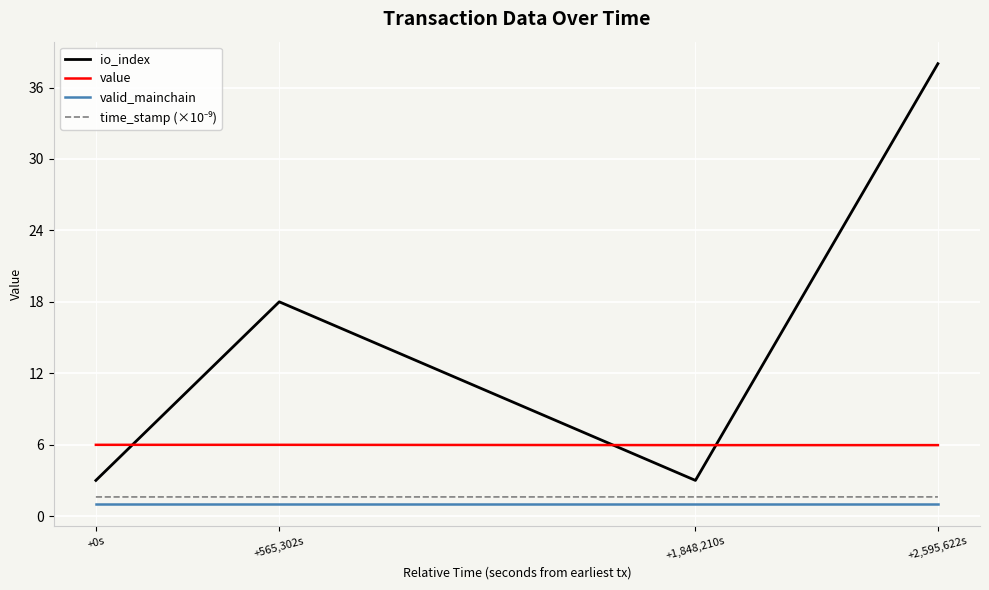

True or false: valid_mainchain and value intersect in this chart.

False